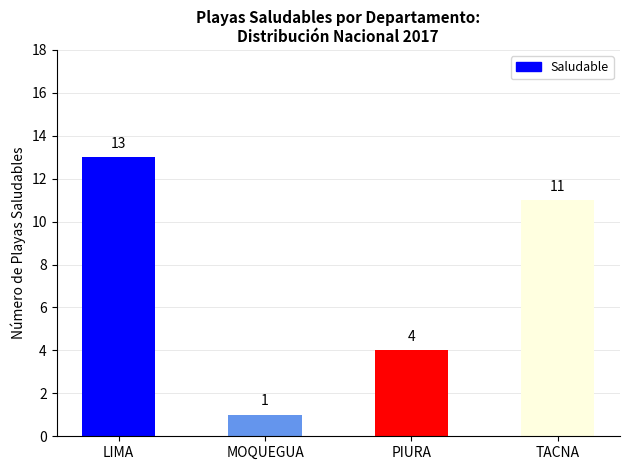

How many values are between 4 and 13?

3